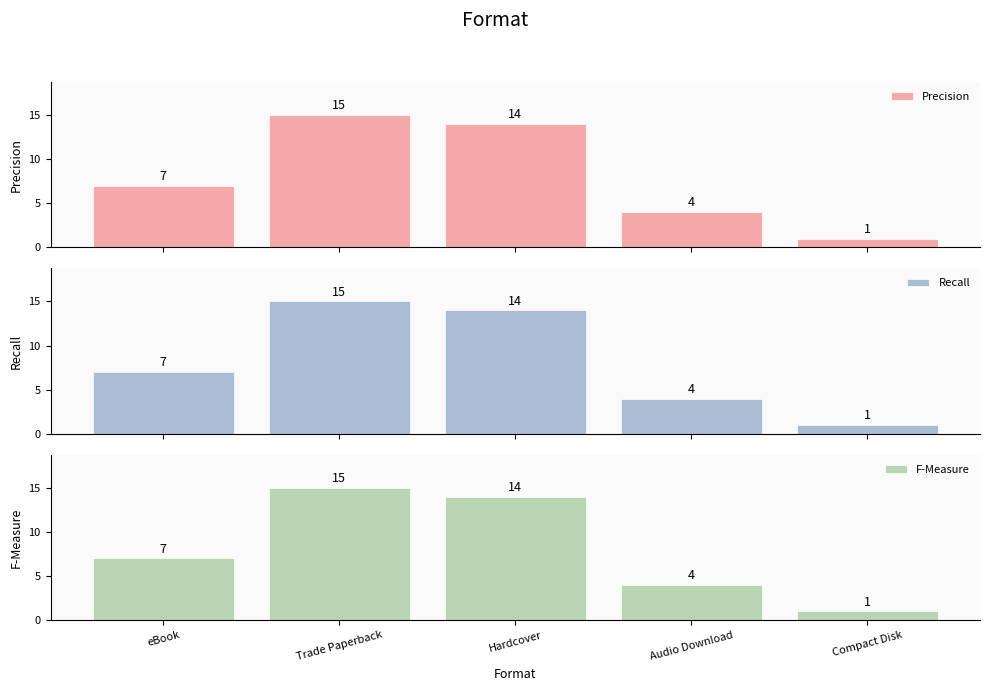

Is it true that Recall equals 25 at Trade Paperback?

False